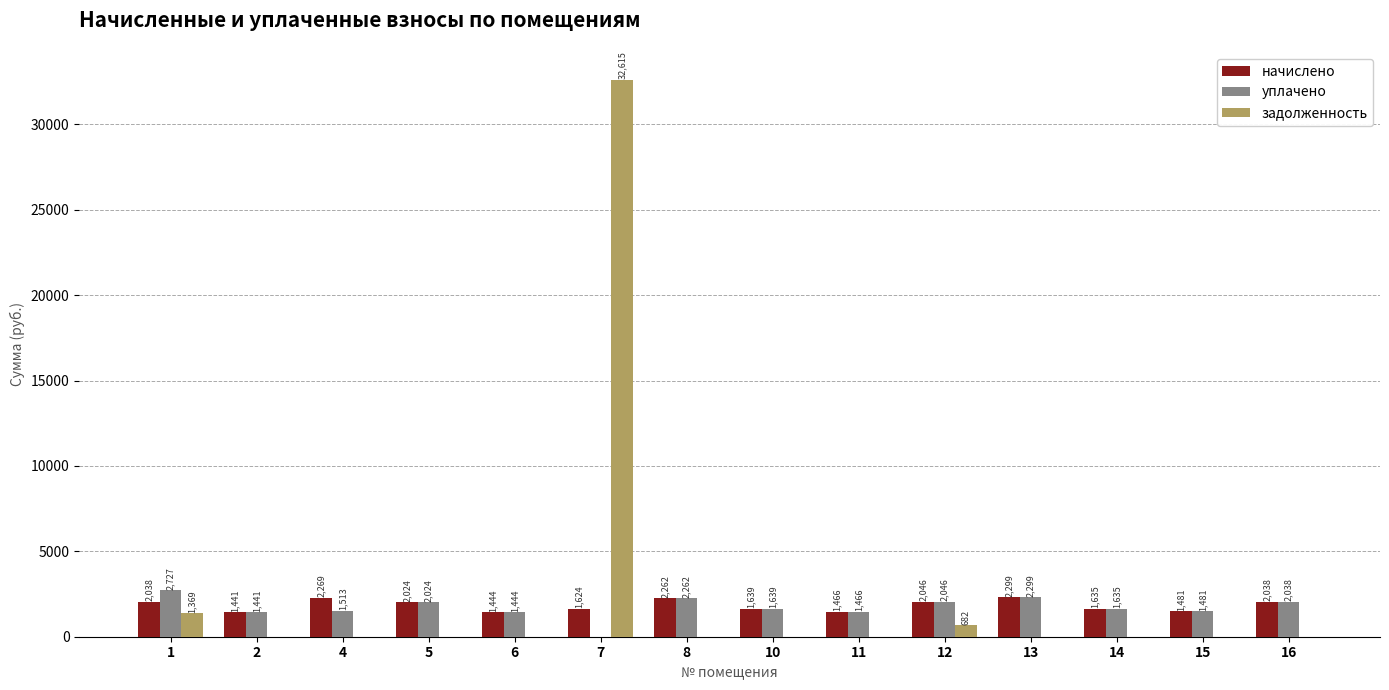

What are all the series names shown in the legend?

начислено, уплачено, задолженность